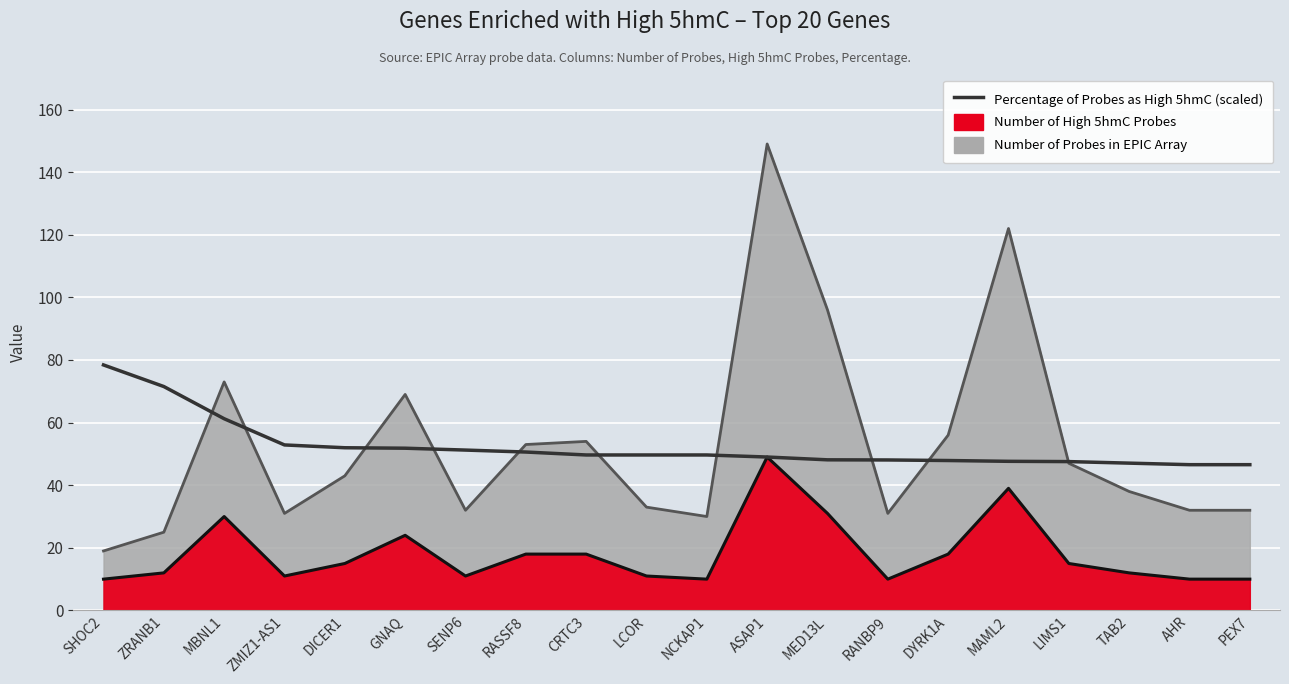

At which category does the chart reach its minimum across all series?

AHR